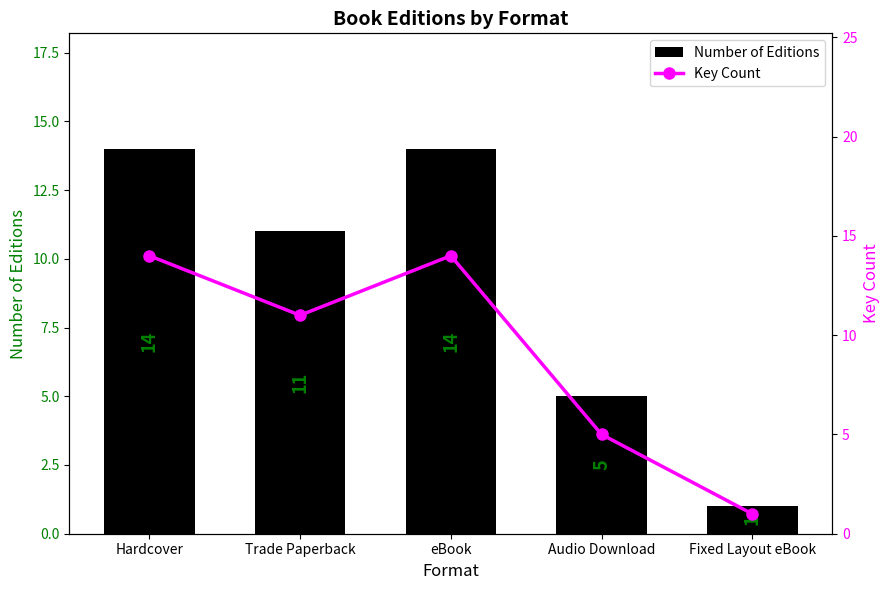

Is it true that Key Count equals 2 at Audio Download?

False